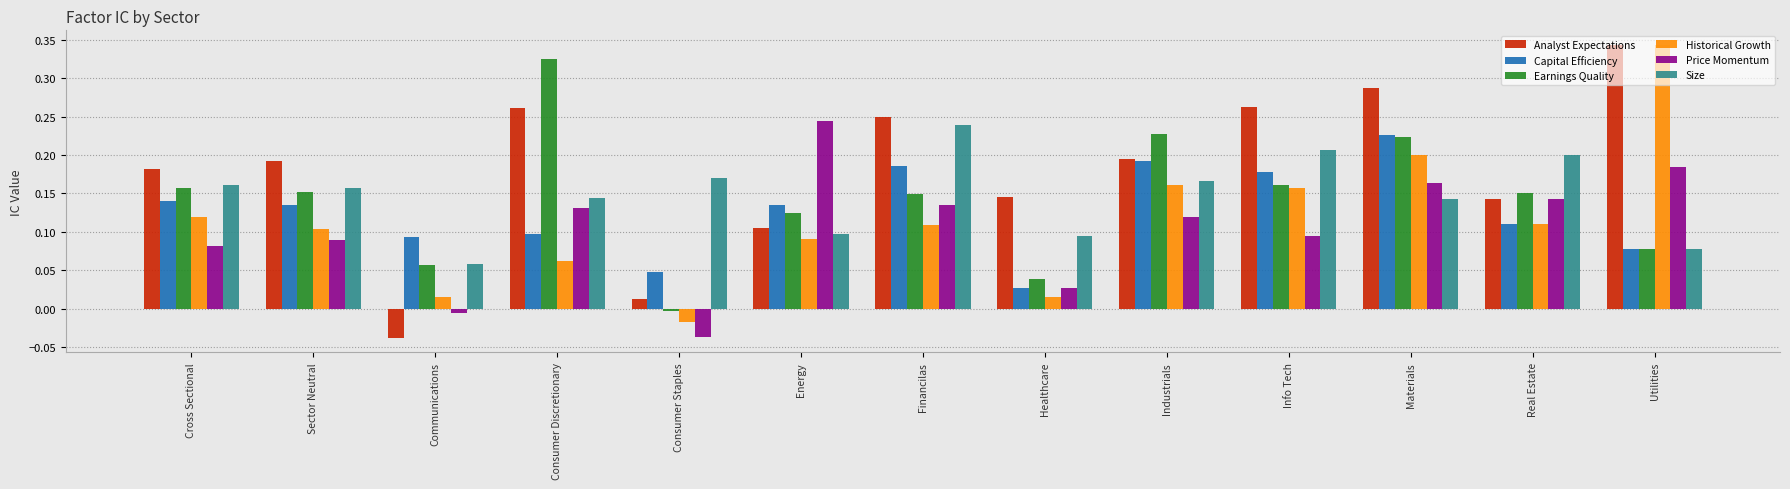

How many positive values does the Analyst Expectations series have?

12